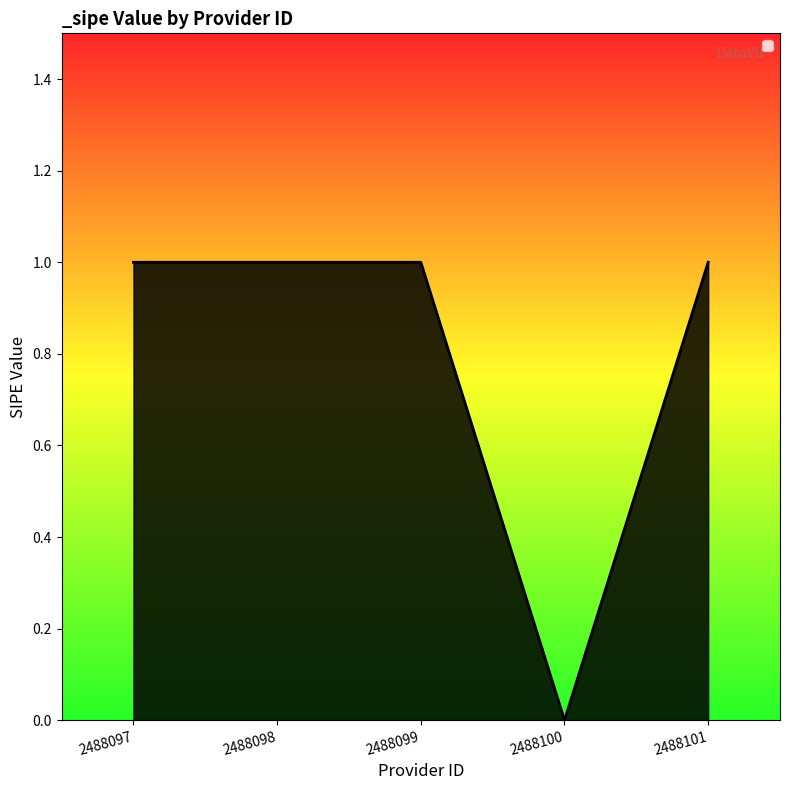

True or false: the data has more than 2 interior local peaks.

False